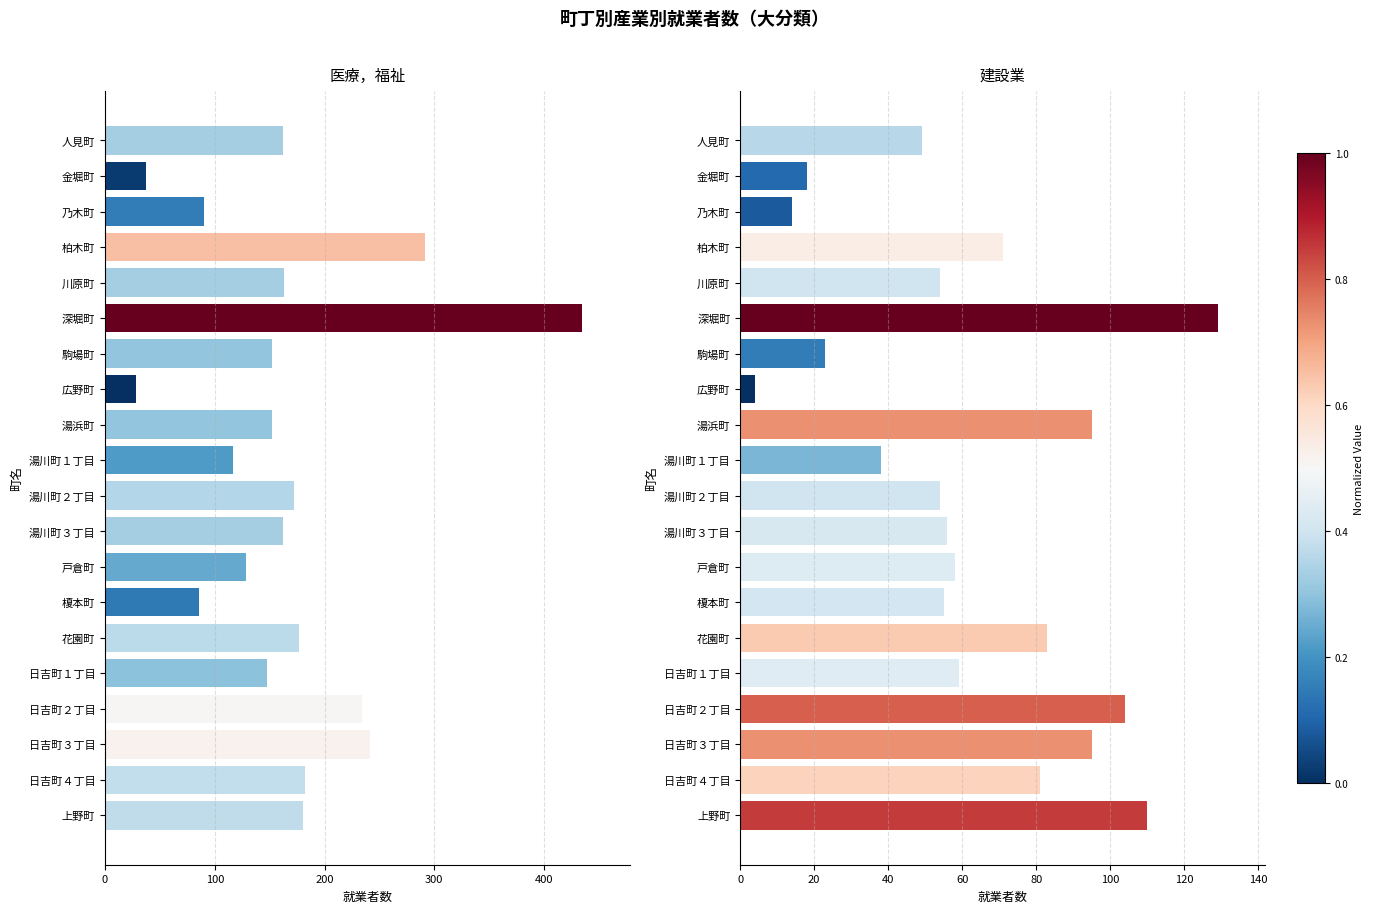

Is it true that 建設業 equals 23 at 駒場町?

True